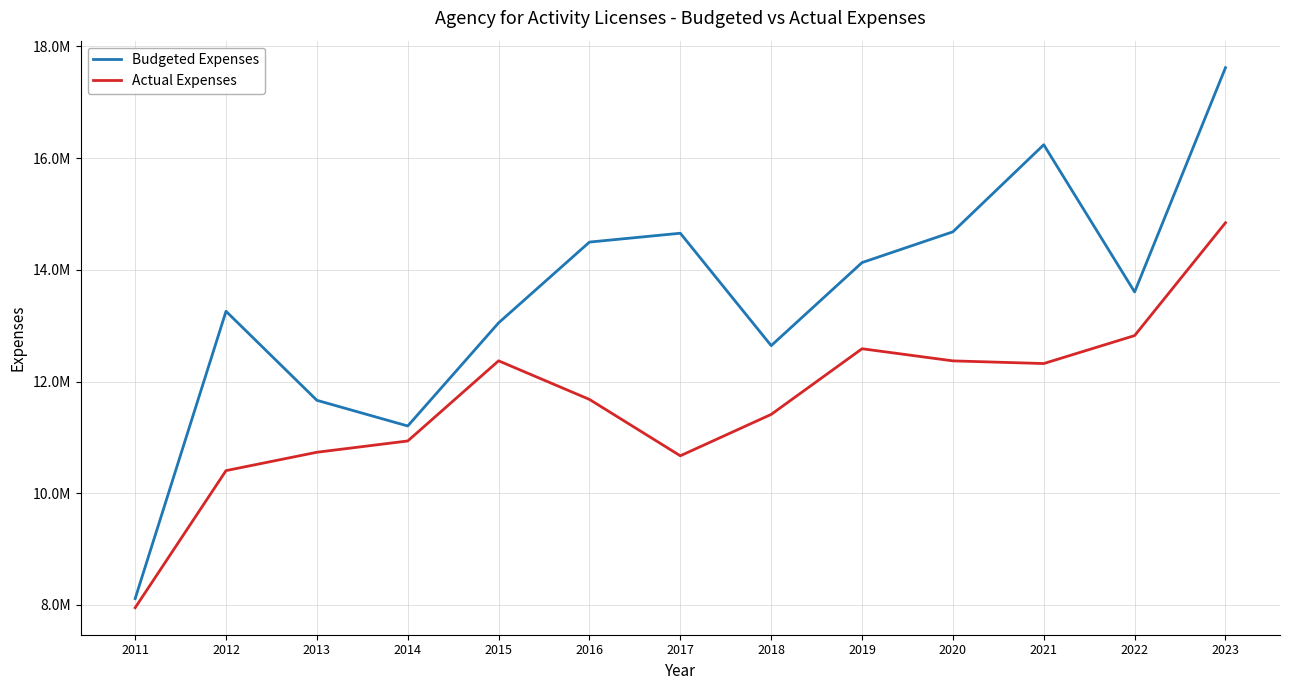

Rank the series at 2015 from highest to lowest value.

Budgeted Expenses, Actual Expenses